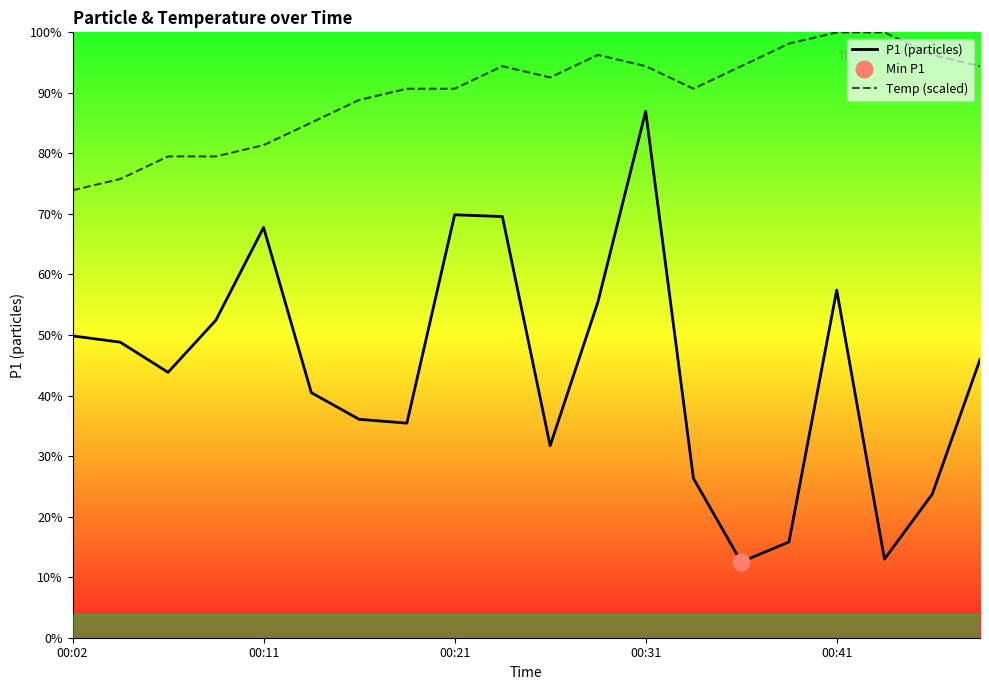

Rank the series by their maximum value, from highest to lowest.

Temp (scaled), P1 (particles)